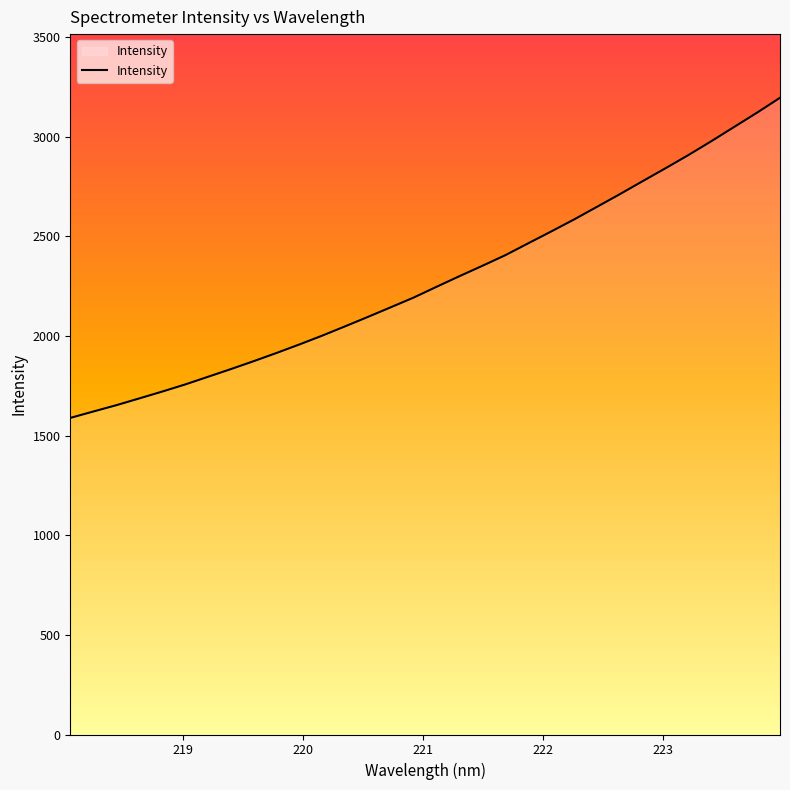

What is the greatest value displayed?

3196.2